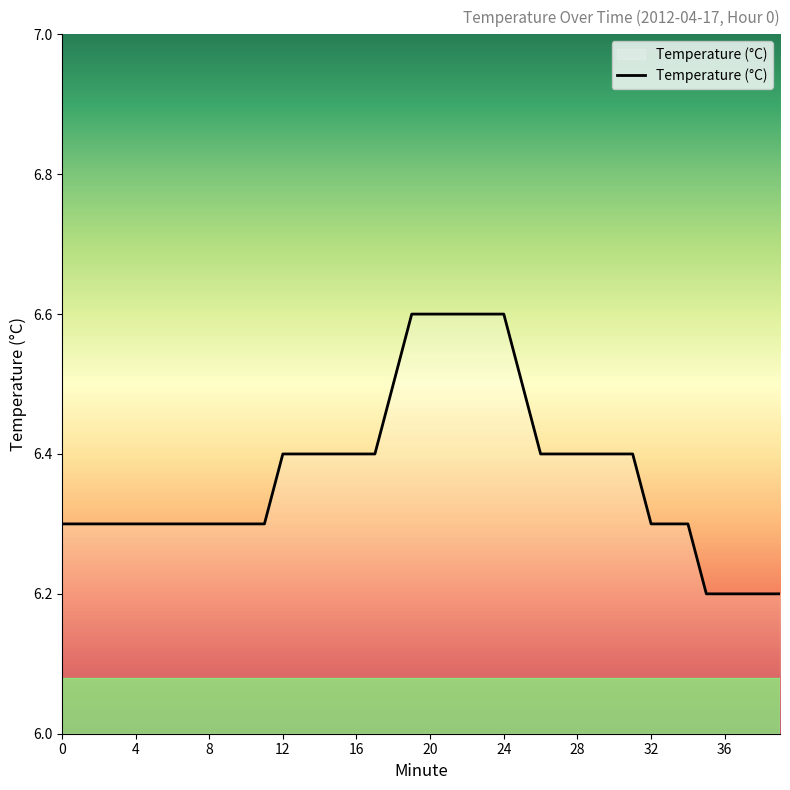

What is the greatest value displayed?

6.6